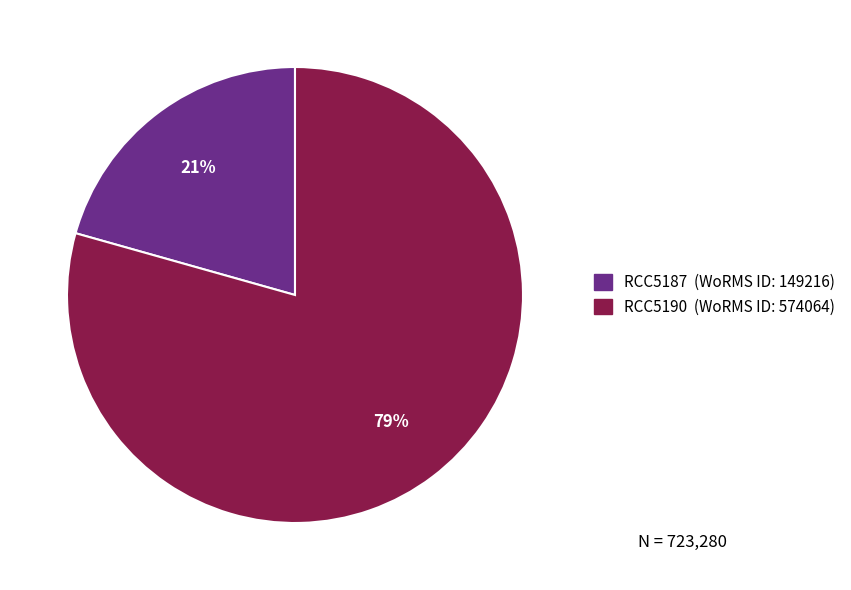

Is it true that RCC5190 is 86% of the pie?

False